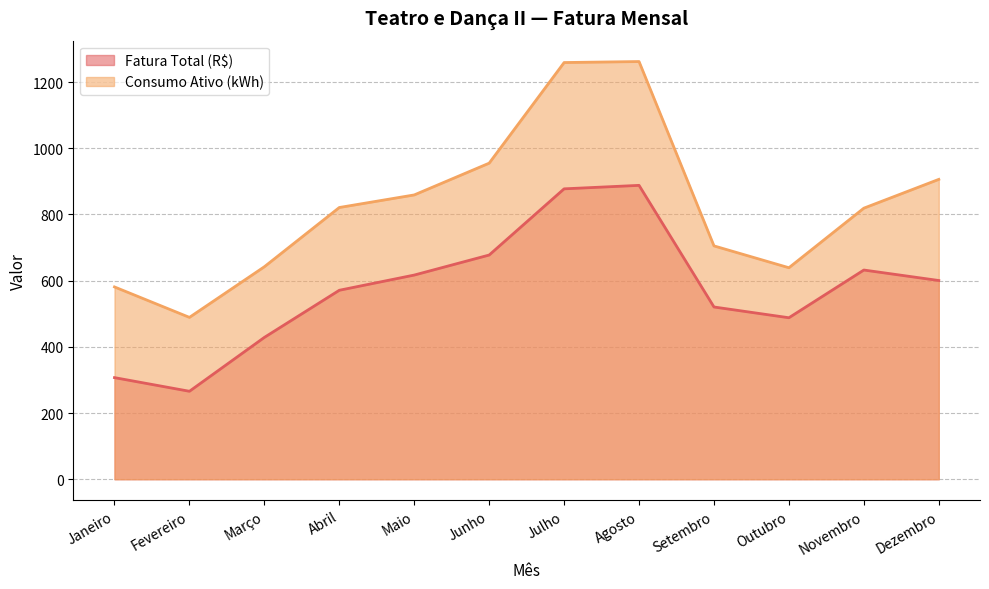

Reading left to right, extract all data points from this chart.

Fatura Total (R$): Janeiro=307.0	Fevereiro=265.7	Março=428.5	Abril=570.9	Maio=616.9	Junho=677.4	Julho=877.4	Agosto=887.9	Setembro=520.4	Outubro=487.9	Novembro=632.1	Dezembro=600.4
Consumo Ativo (kWh): Janeiro=581.0	Fevereiro=489.0	Março=642.0	Abril=821.0	Maio=859.0	Junho=955.0	Julho=1259.0	Agosto=1262.0	Setembro=705.0	Outubro=639.0	Novembro=819.0	Dezembro=906.0